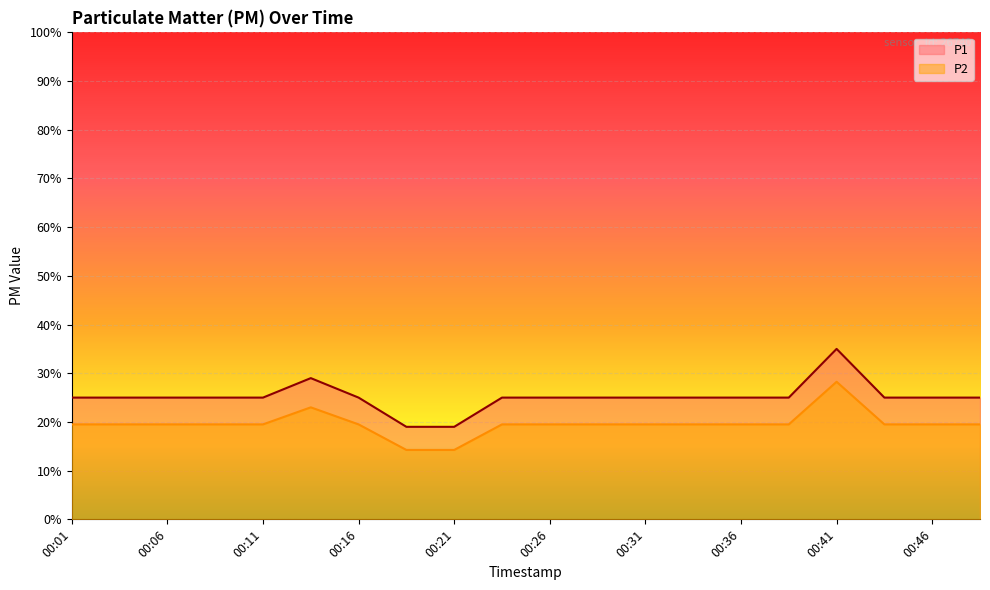

The P1 series shows 0.0 at 00:38. True or false?

False